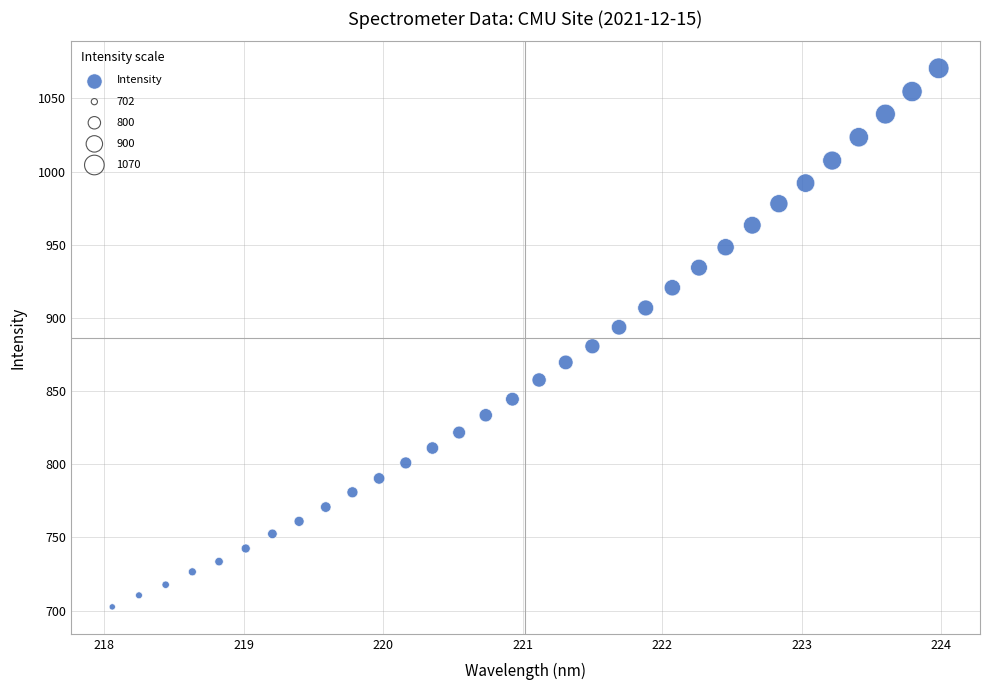

What is the range of Y values (max minus min)?

368.0